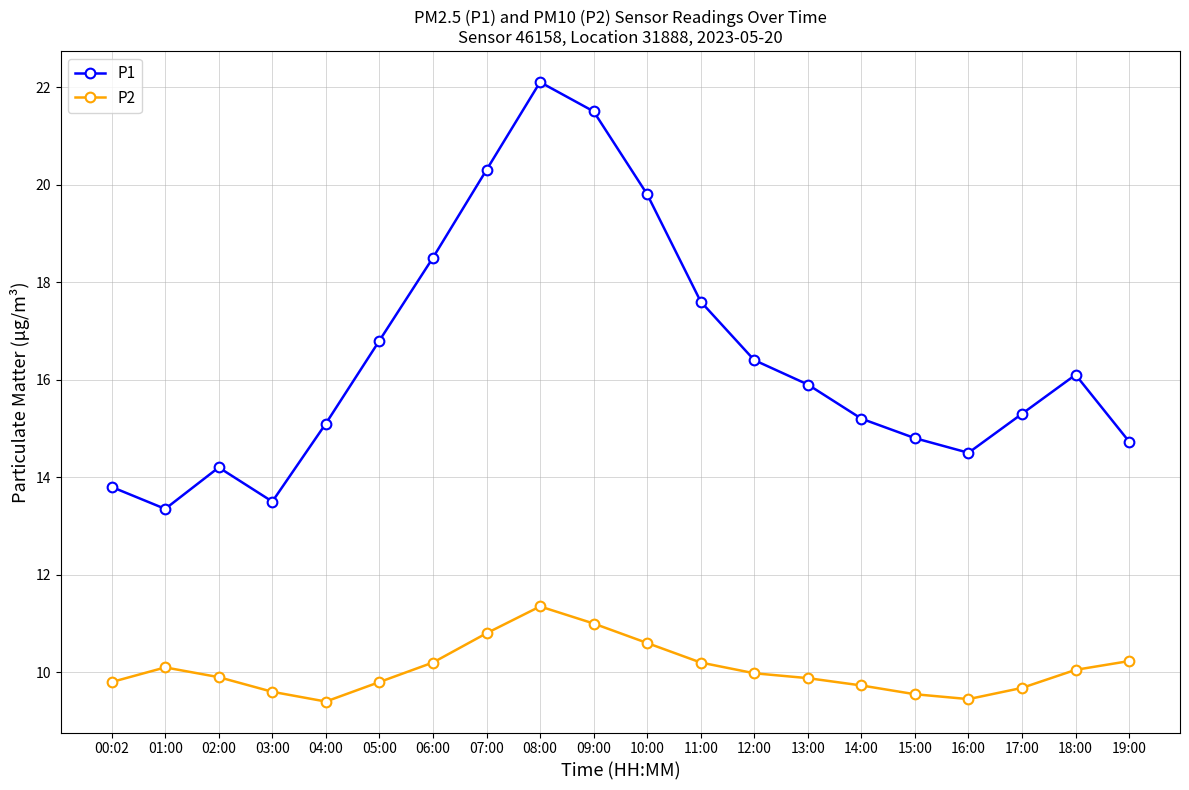

What is the approximate value of P1 at 13:00?

15.9